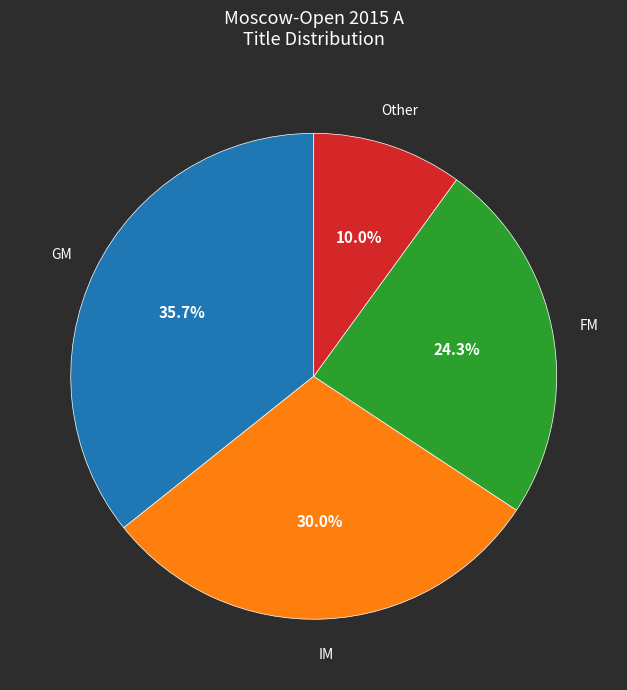

Is there a majority slice in this chart?

No